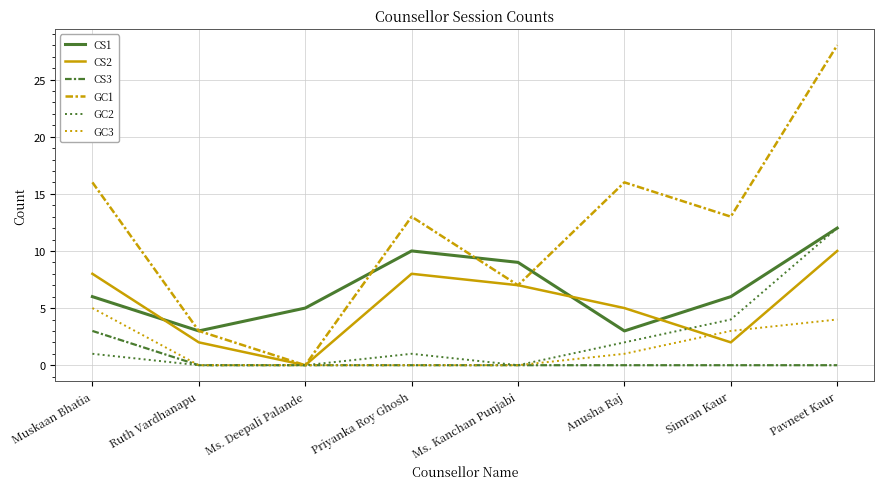

Which series has the largest range (max minus min)?

GC1